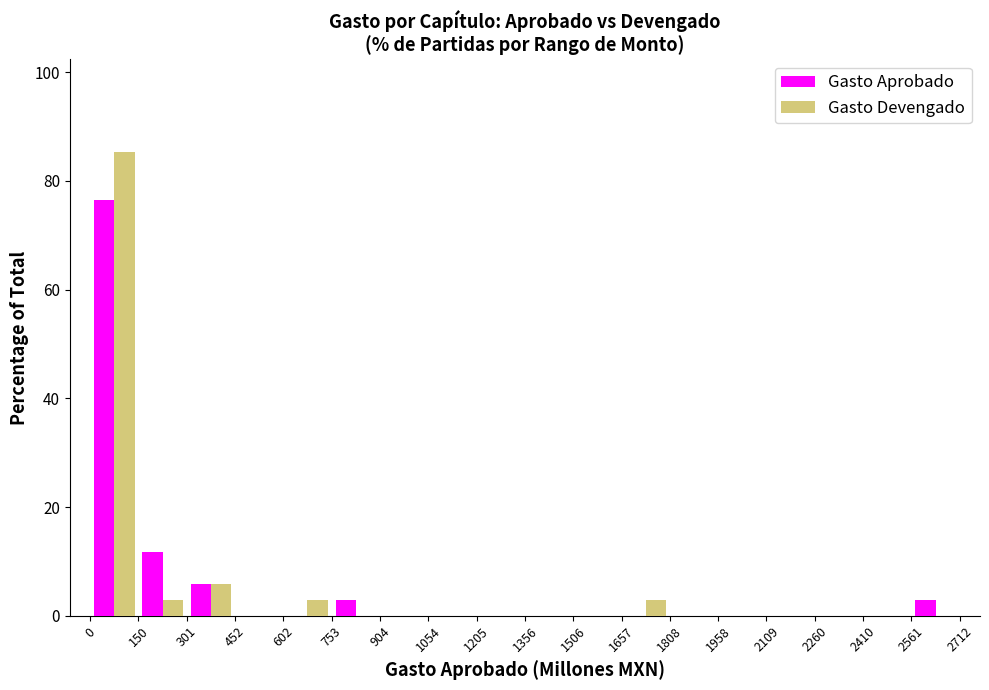

What is the height of the Gasto Devengado bar covering 0 to 150 on the x-axis? The values are not printed on the chart, so give them approximately, as read against the axis.

86